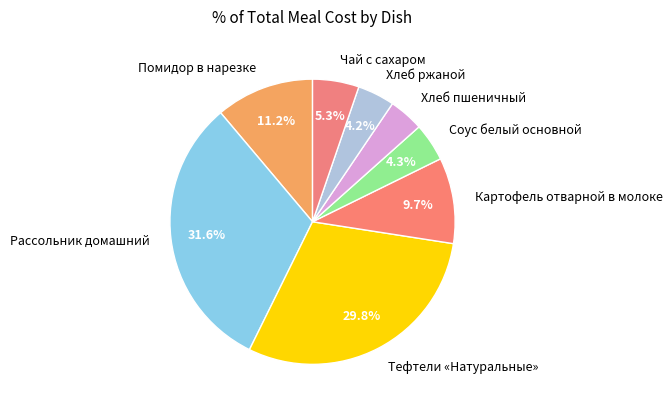

Is it true that Хлеб ржаной is 15% of the pie?

False